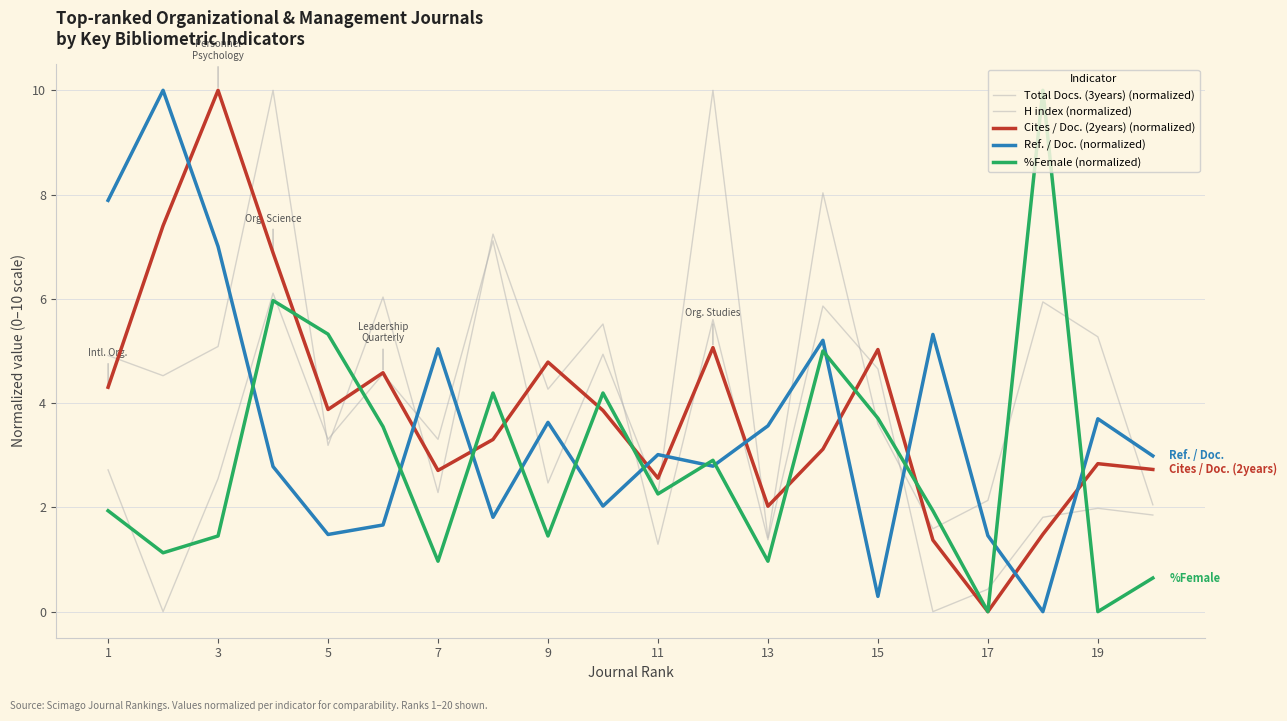

How many lines are shown in the chart?

5